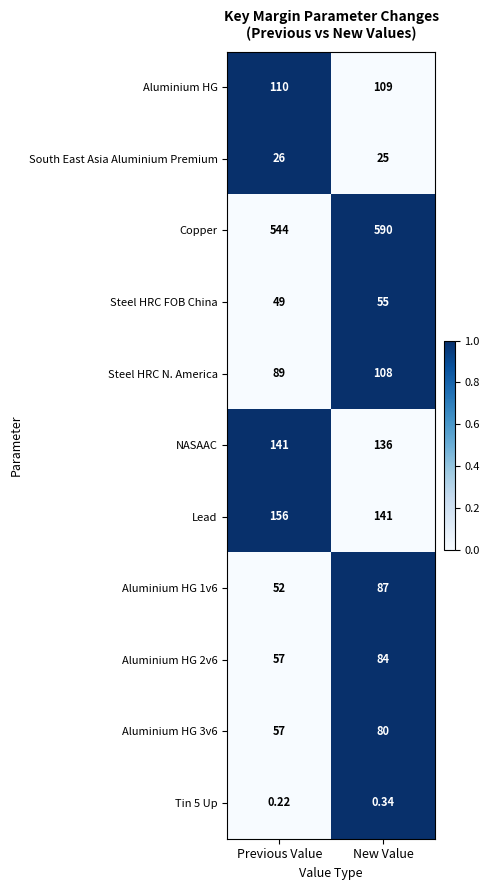

Which series has the widest spread of values?

Copper